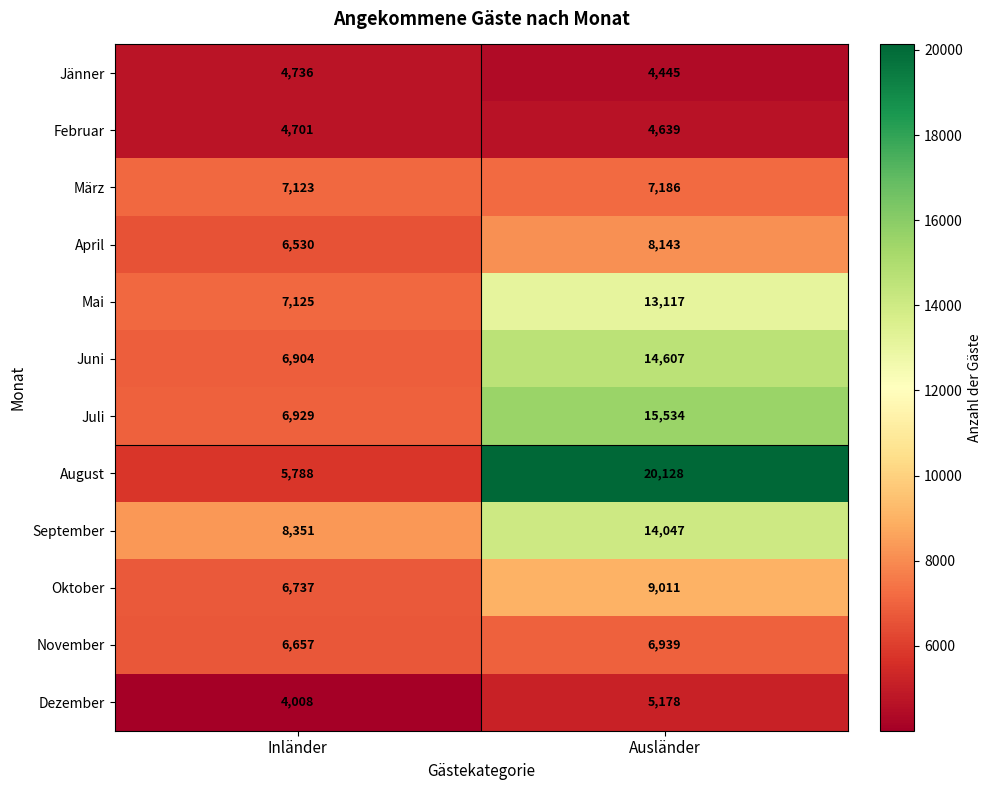

Is it true that Oktober equals 9011 at Ausländer?

True